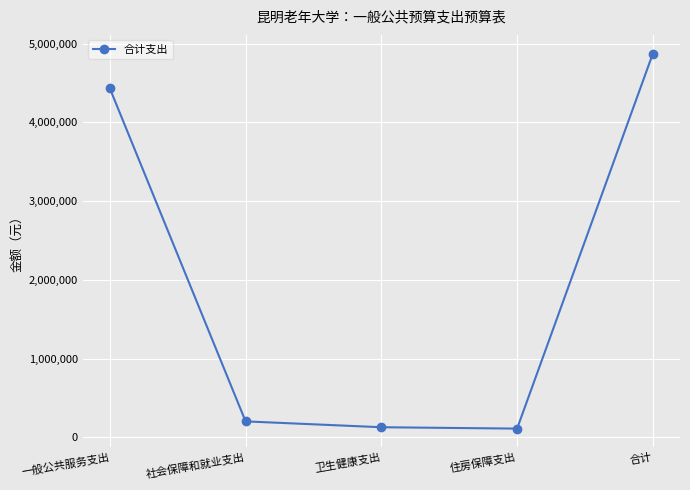

True or false: there are more than 1 points higher than both neighbors.

False